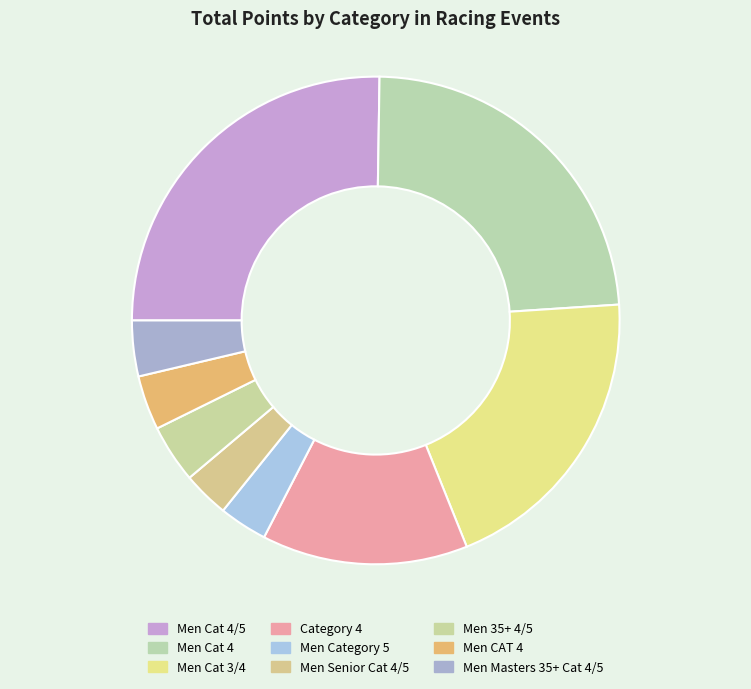

Which has a higher value, Men Senior Cat 4/5 or Men CAT 4?

Men CAT 4